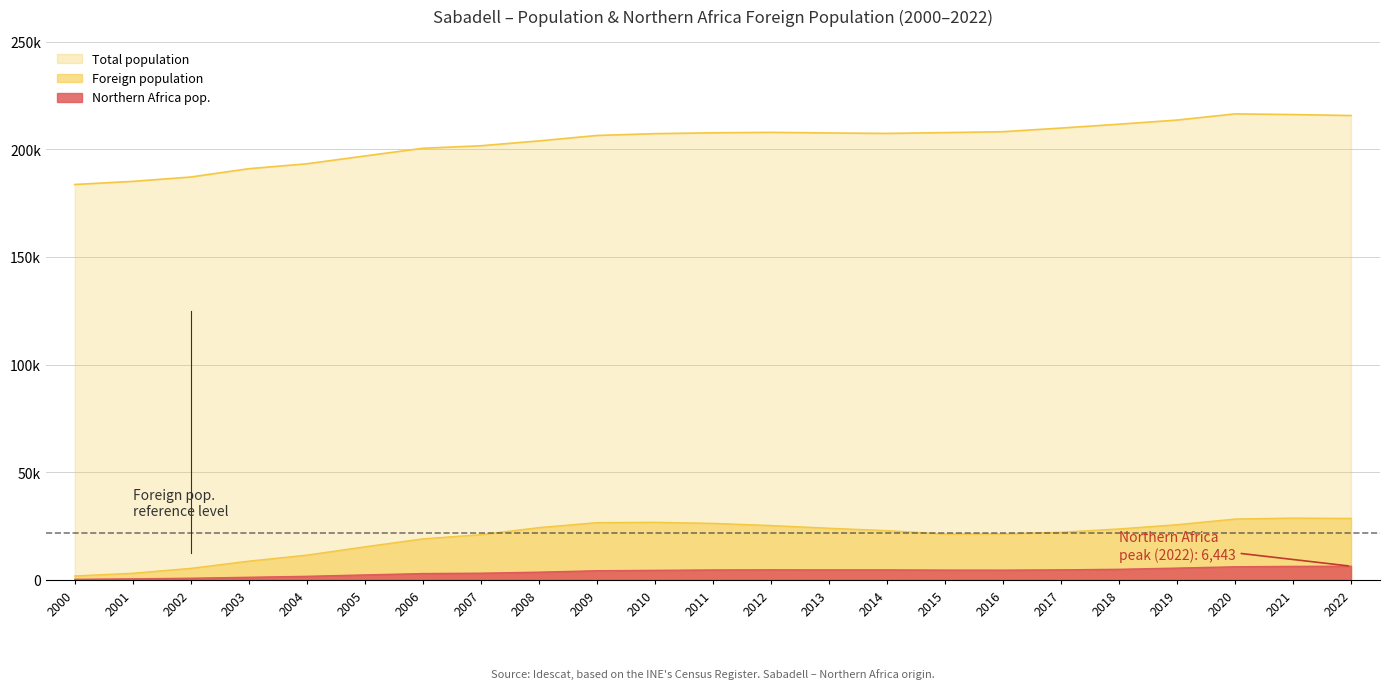

True or false: Total population and Foreign population intersect in this chart.

False